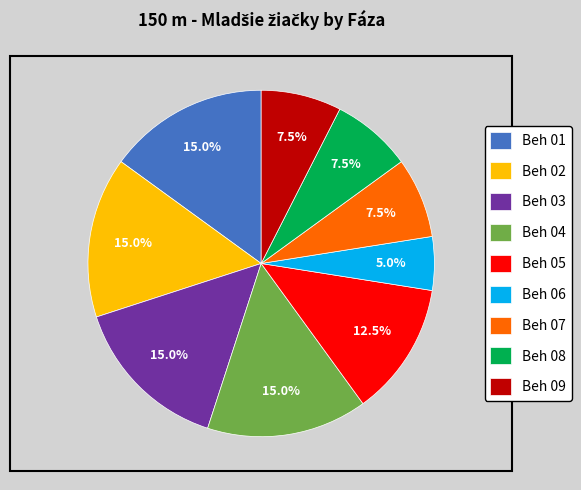

Is Beh 09 the majority of the pie?

No